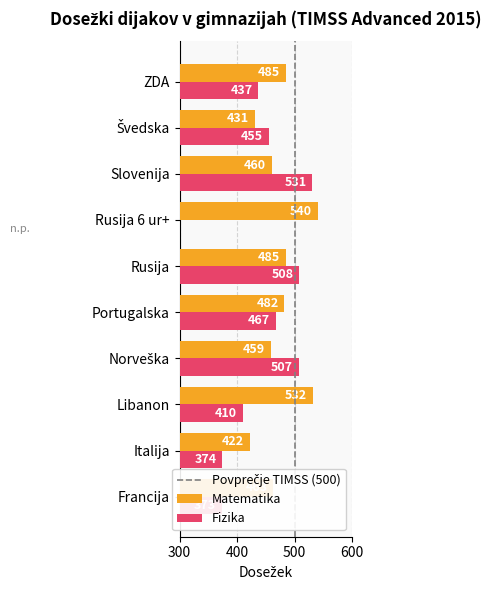

What is the minimum value for Matematika?

422